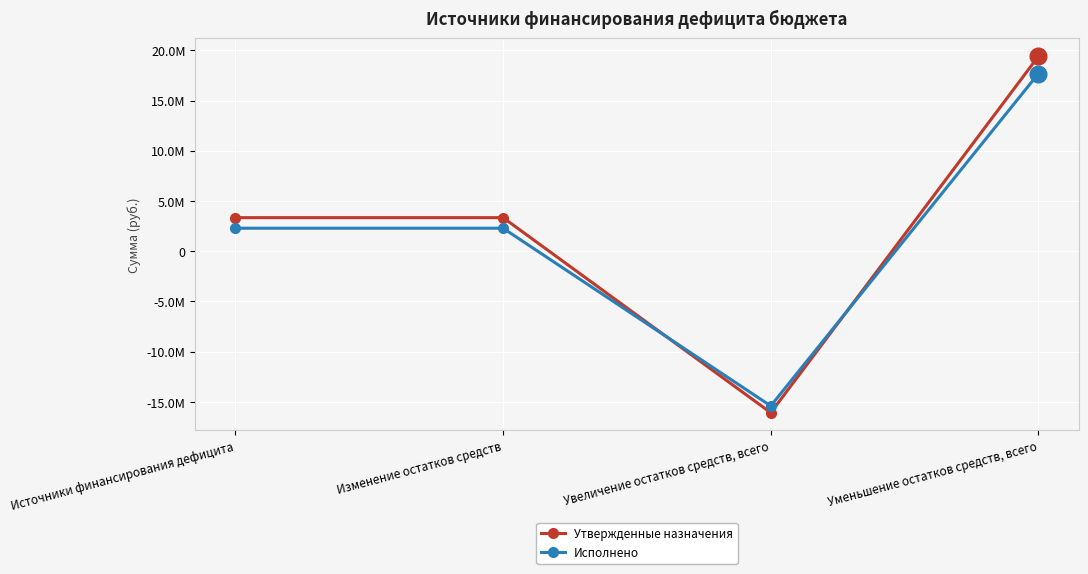

What are all the series names shown in the legend?

Утвержденные назначения, Исполнено